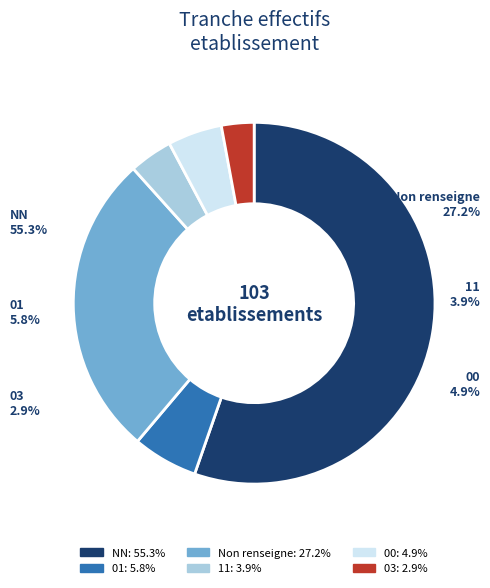

What is the majority slice?

NN